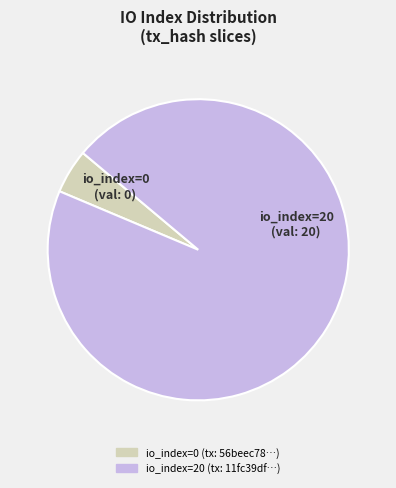

How many segments does this pie chart have?

2